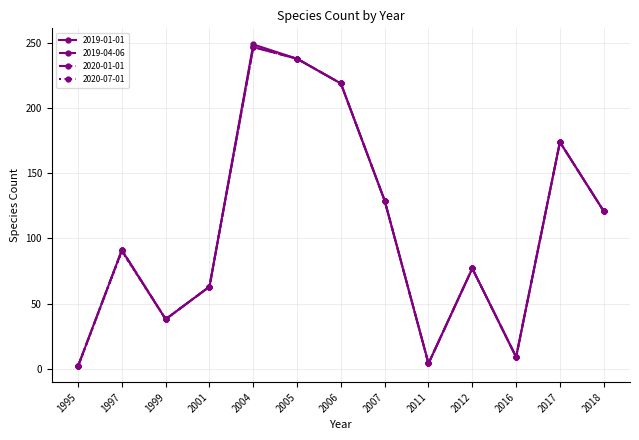

The 2019-01-01 series shows 38 at 1999. True or false?

True